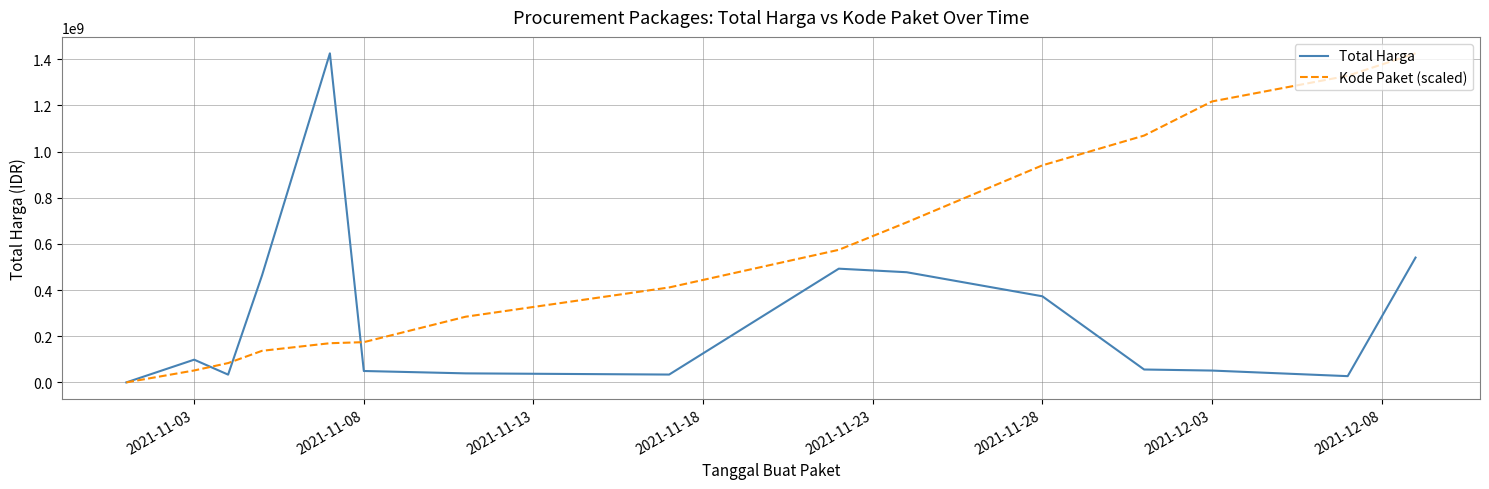

What is the maximum value shown in the chart?

1425867900.0